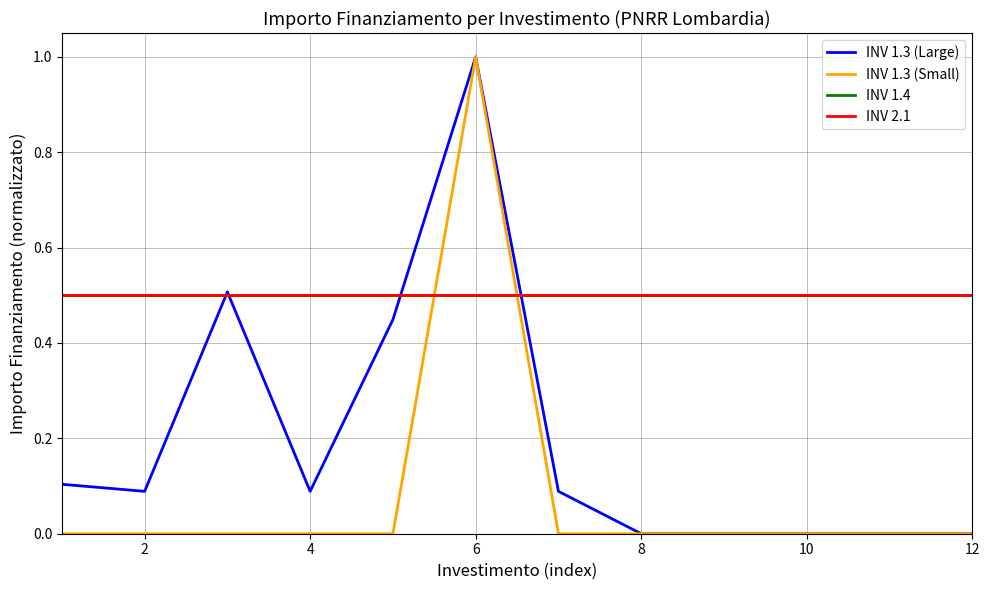

In INV 1.3 (Large), how many points are lower than both neighbors (excluding endpoints)?

2